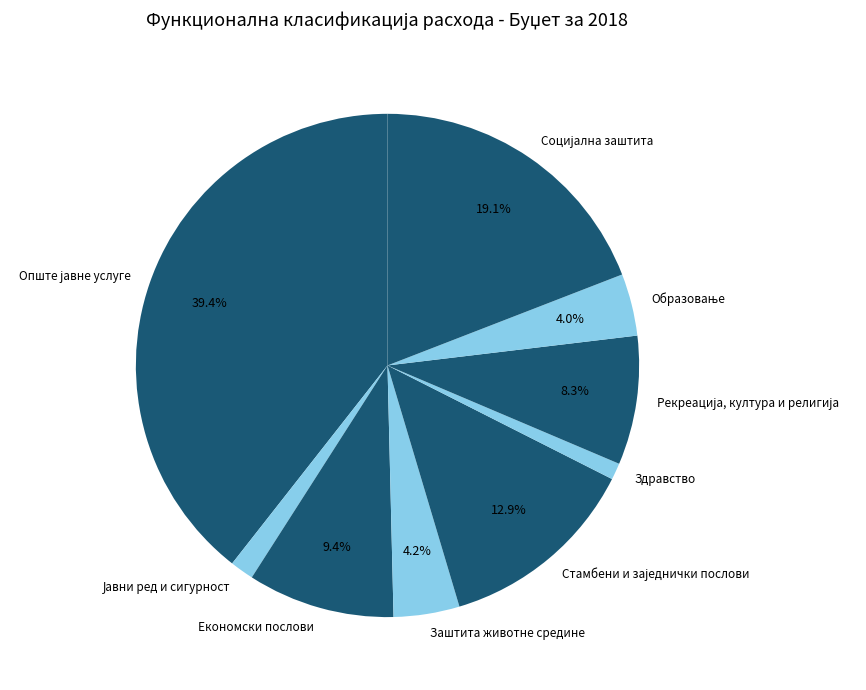

To the nearest percent, what portion does Економски послови represent?

9%